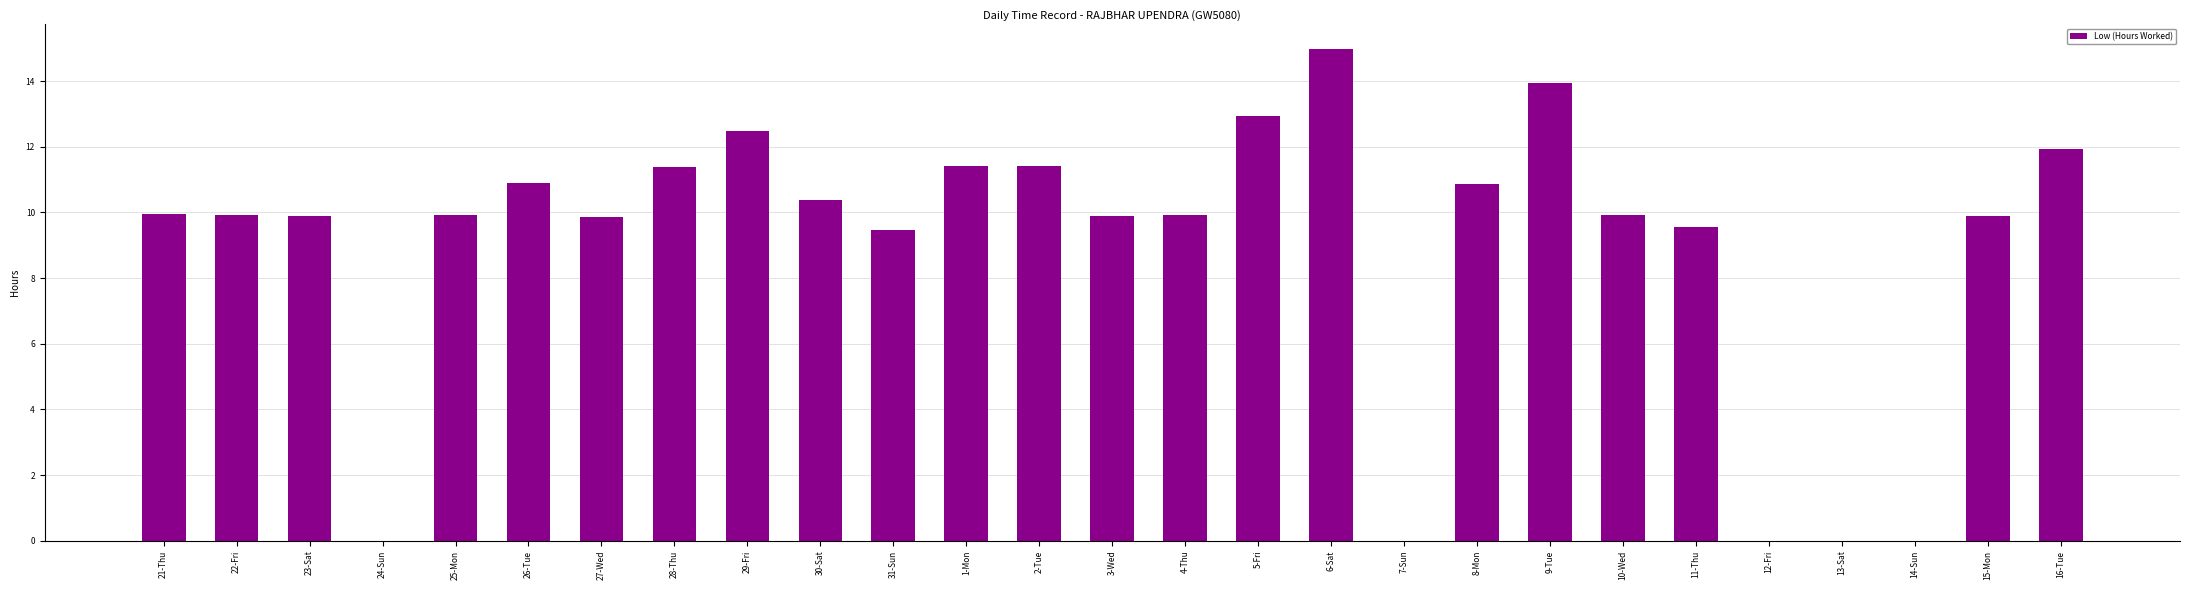

The chart shows a value of 0.0 at 13-Sat. True or false?

True